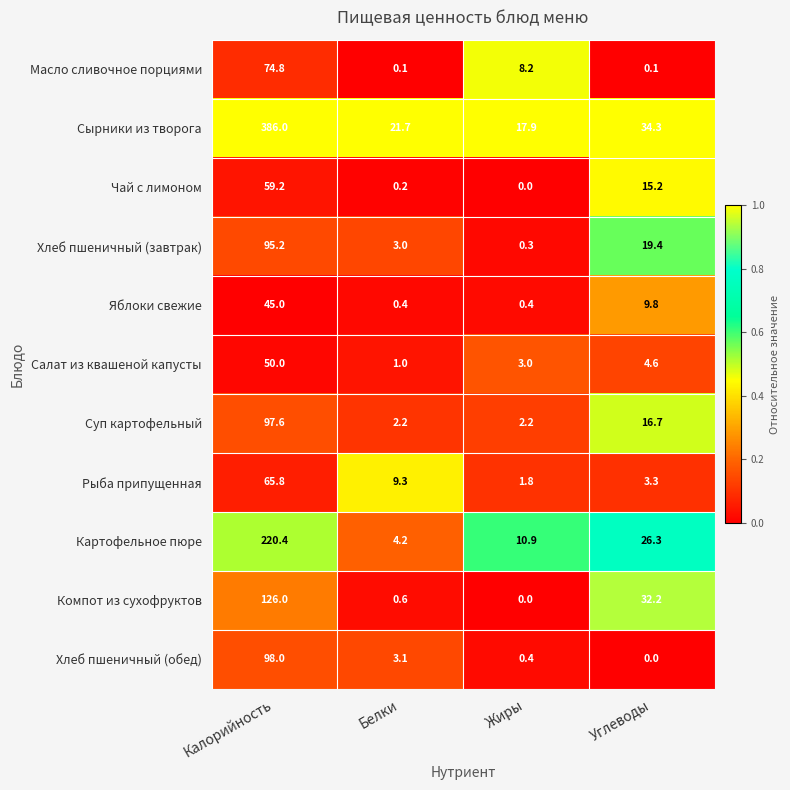

What is the total value across all series at Белки?

45.8